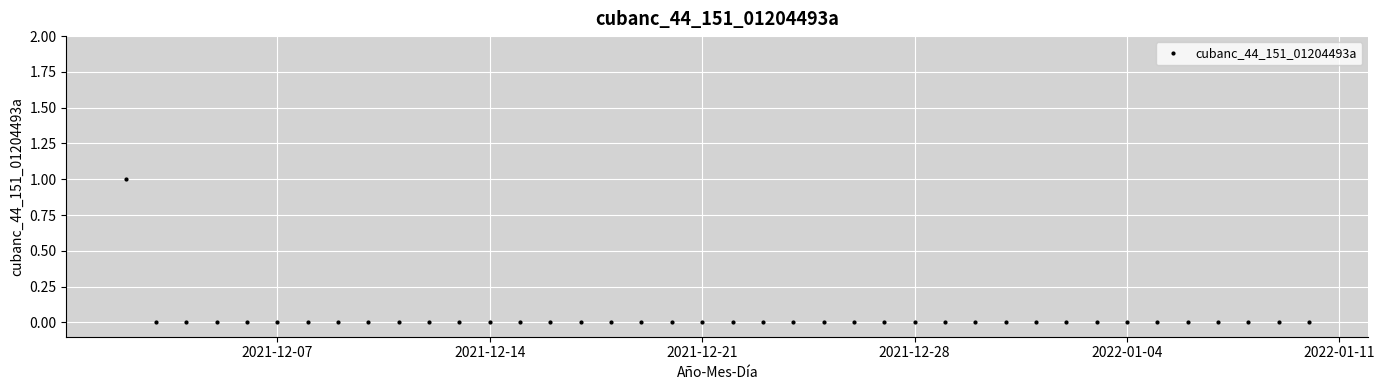

Reading left to right, transcribe all the data shown in this chart.

1	0	0	0	0	0	0	0	0	0	0	0	0	0	0	0	0	0	0	0	0	0	0	0	0	0	0	0	0	0	0	0	0	0	0	0	0	0	0	0